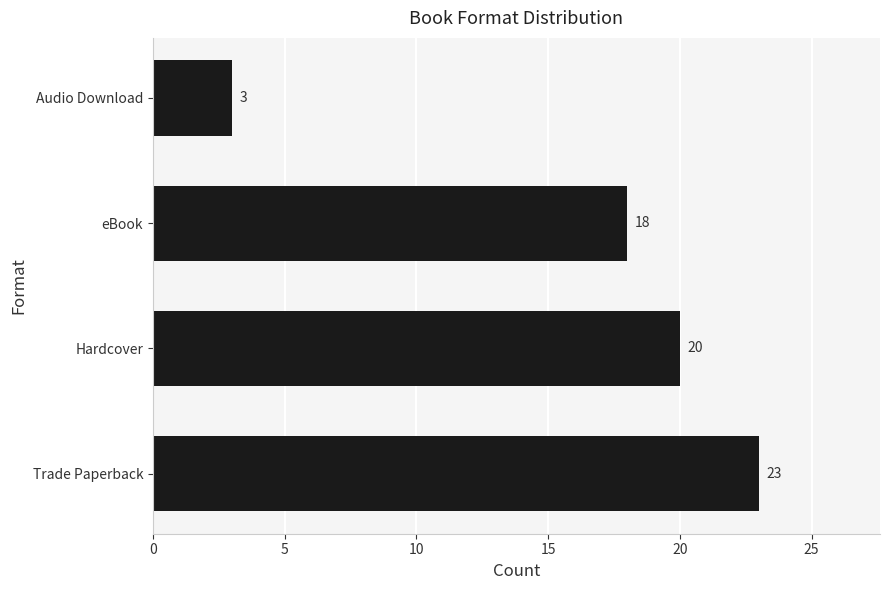

List the labels in order of value, smallest first.

Audio Download, eBook, Hardcover, Trade Paperback